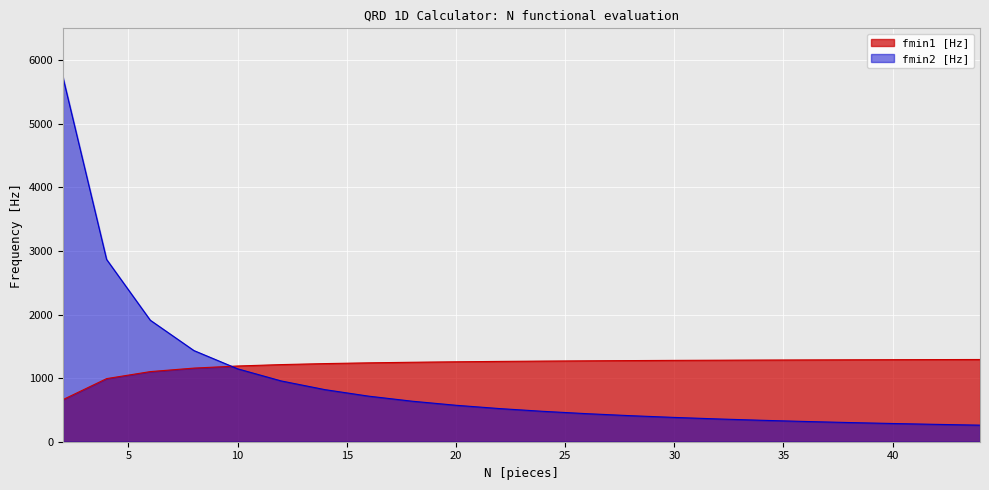

Rank the series by their average value, from highest to lowest.

fmin1 [Hz], fmin2 [Hz]